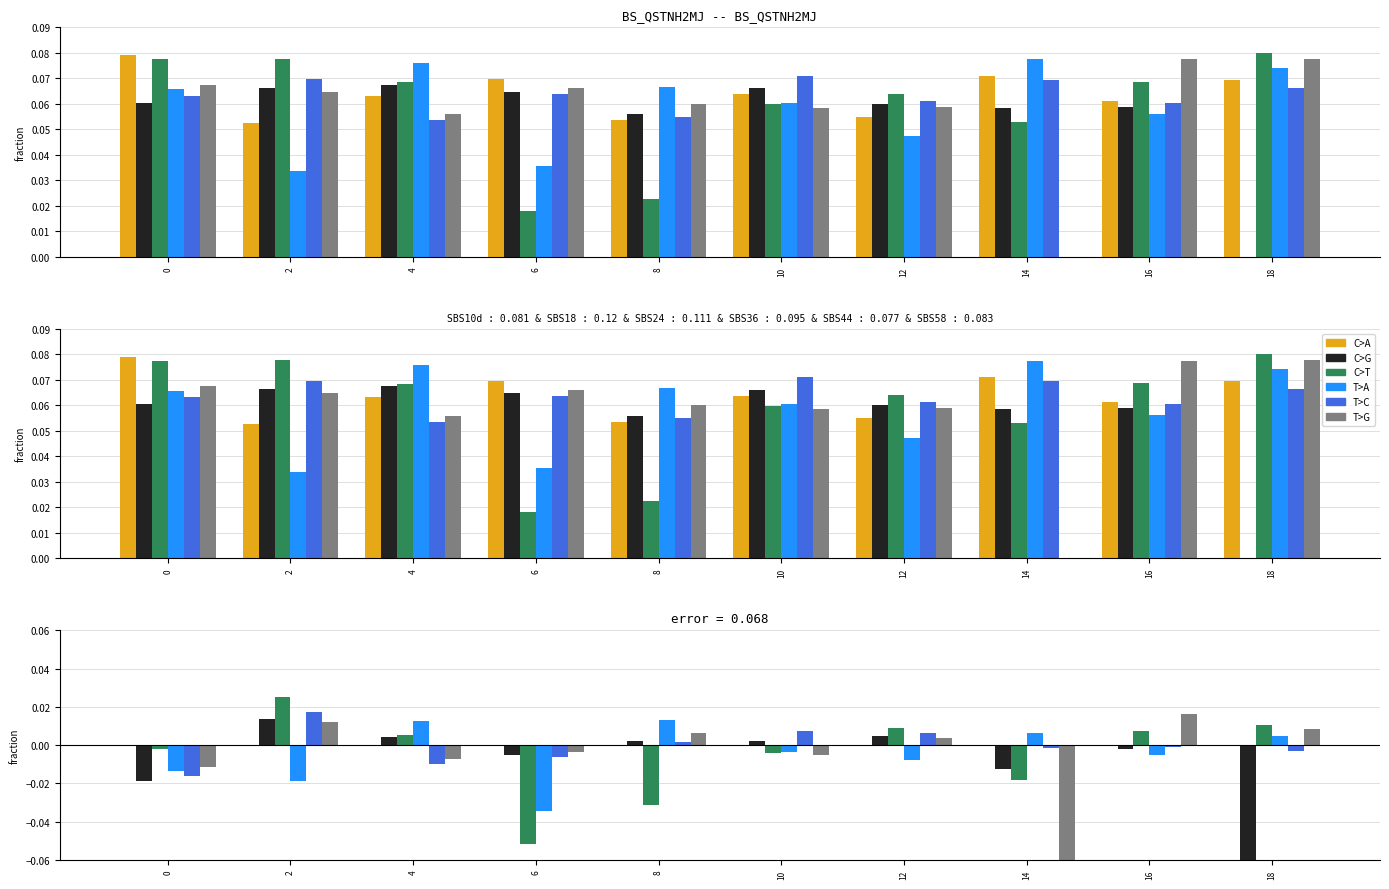

Between 2 and 6, which is larger?

2